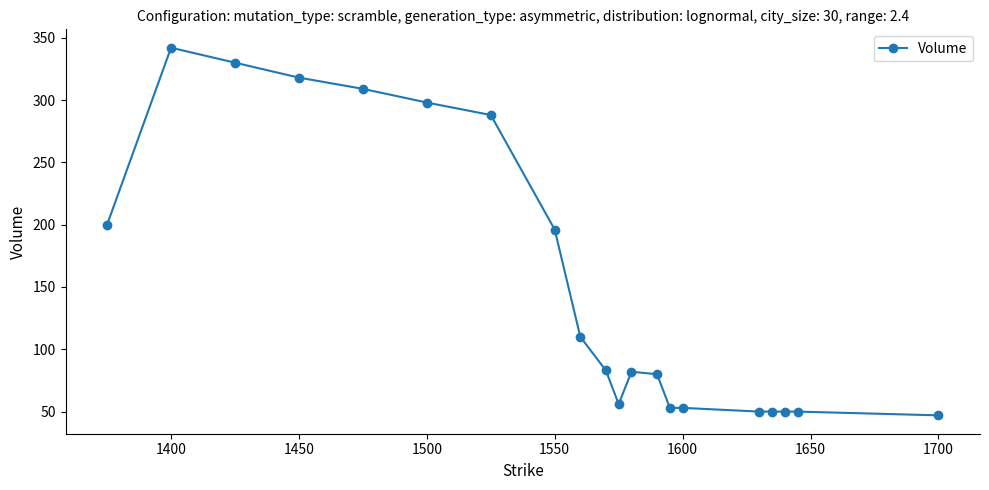

What is the maximum value shown in the chart?

342